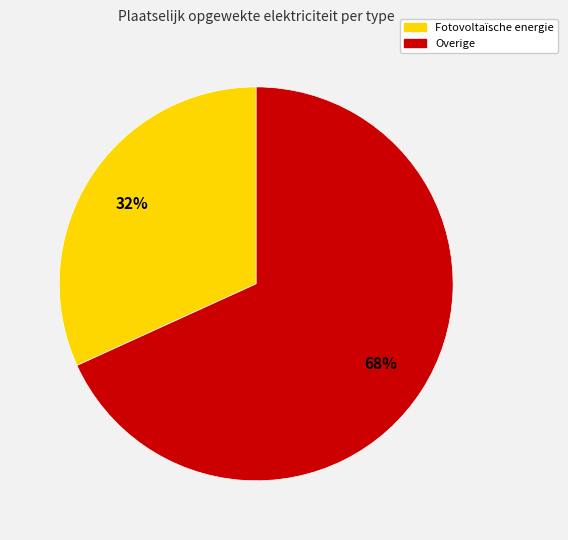

To the nearest percent, what is the average slice percentage?

50%